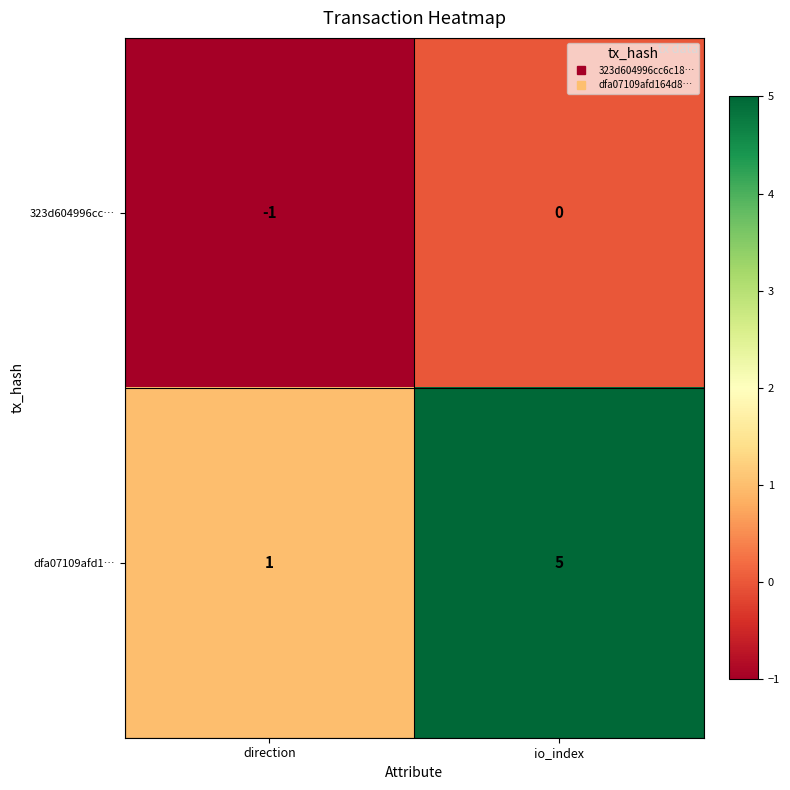

Which series has the largest range (max minus min)?

dfa07109afd1…